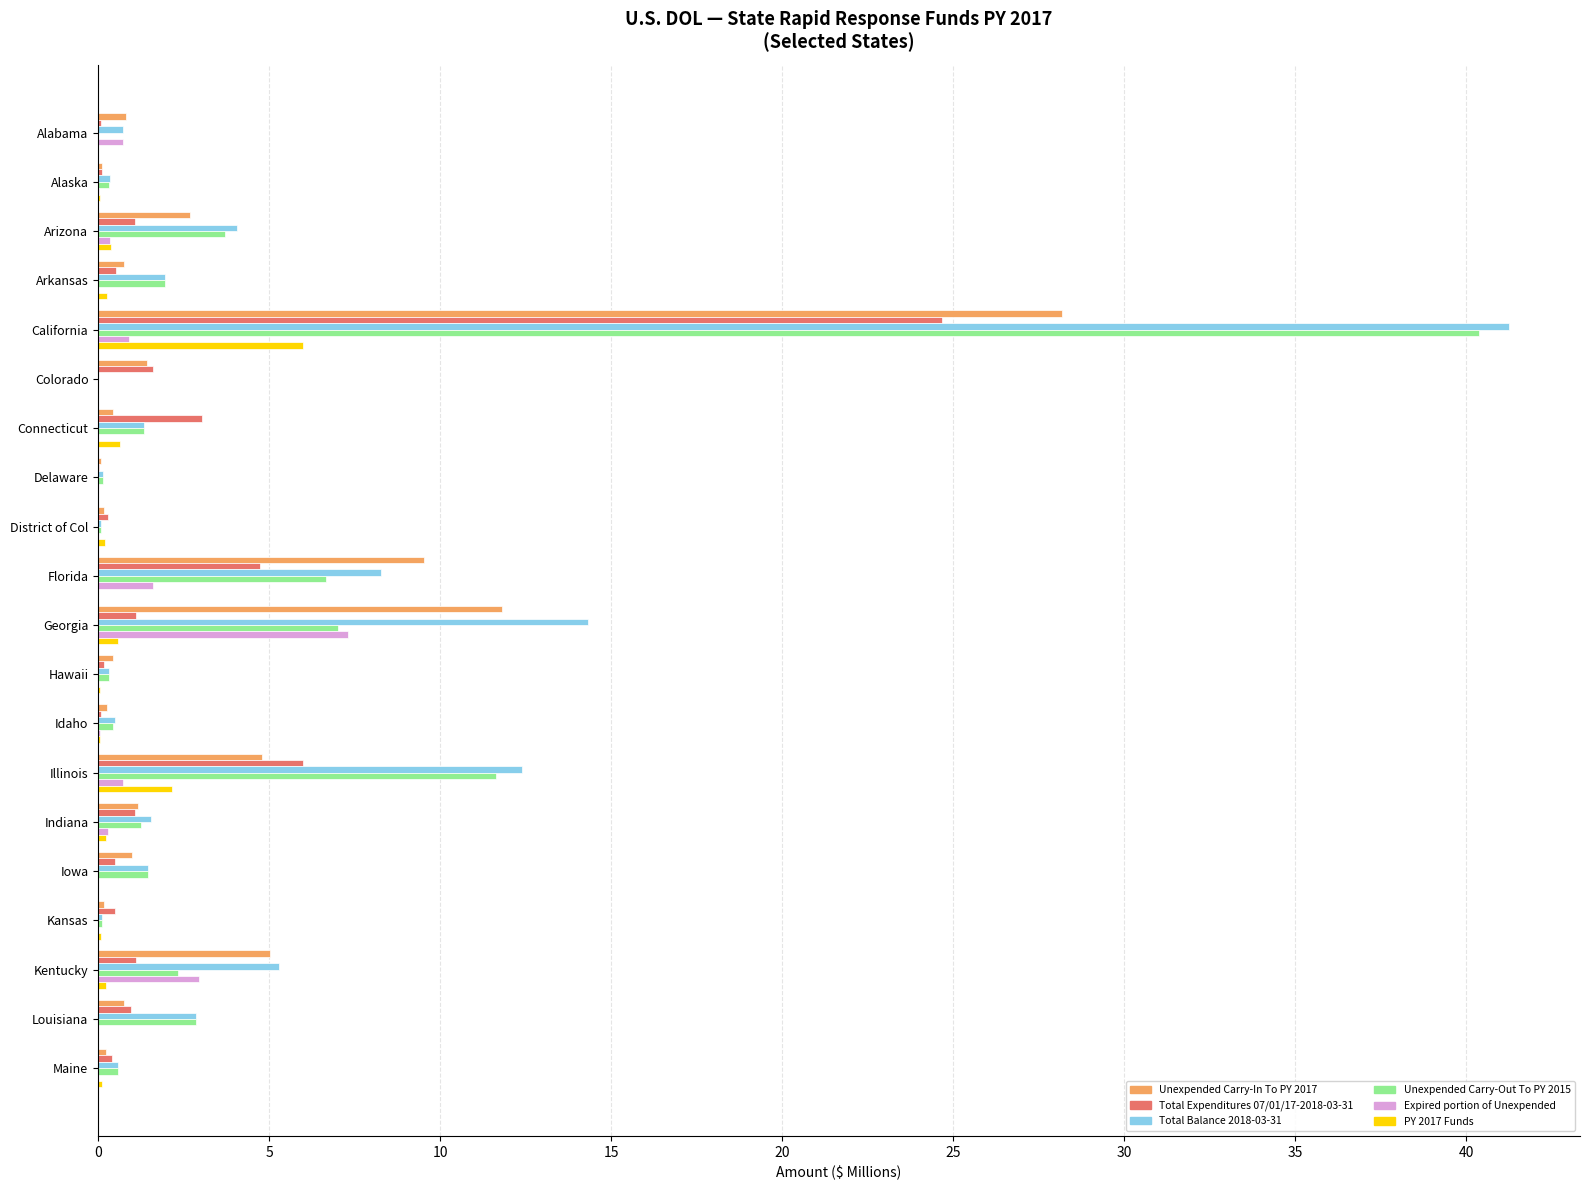

Is the value of Total Expenditures 07/01/17-2018-03-31 at Colorado greater than the value of PY 2017 Funds at Maine?

Yes